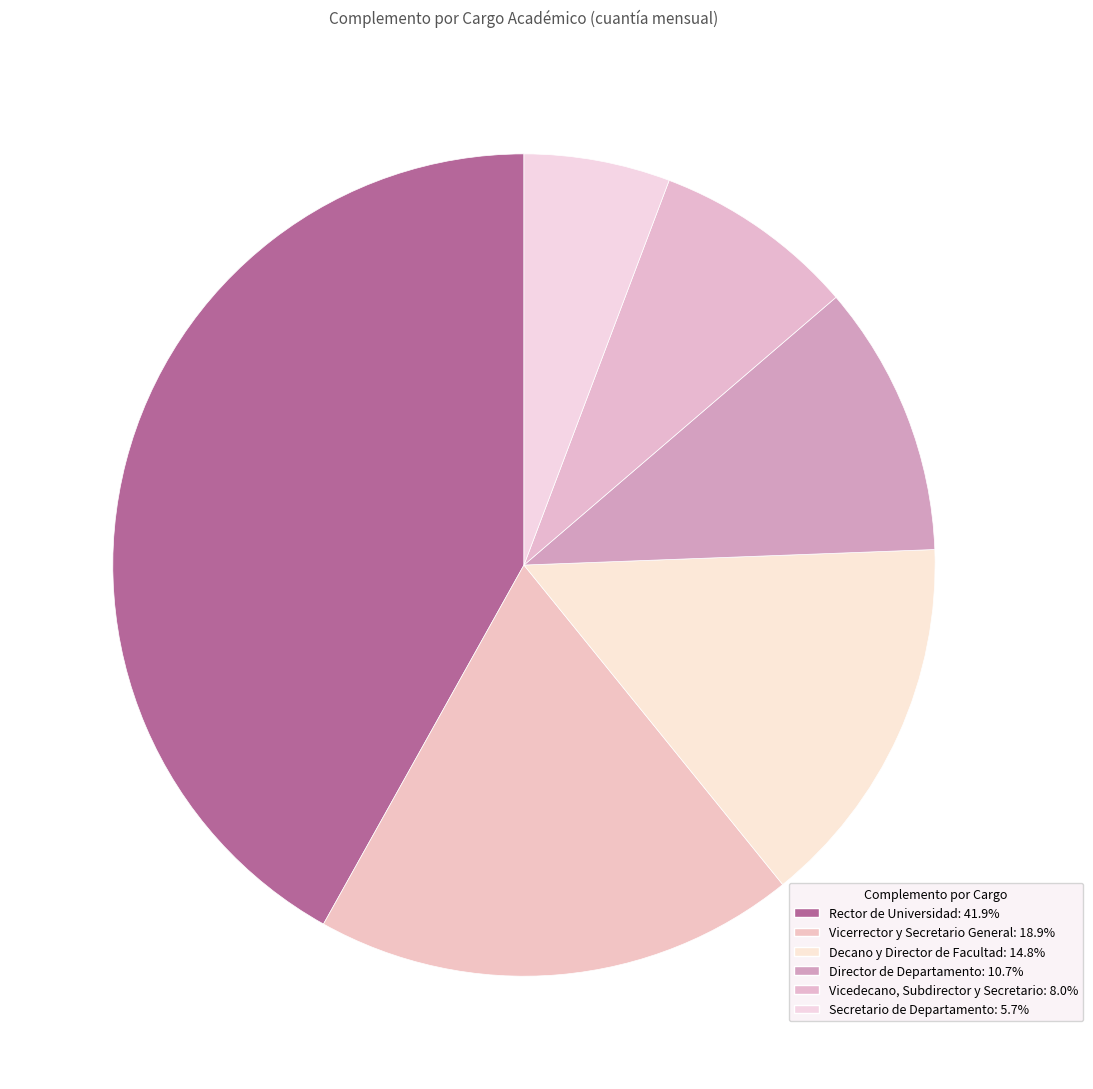

What is the smallest slice in the pie chart?

Secretario de Departamento